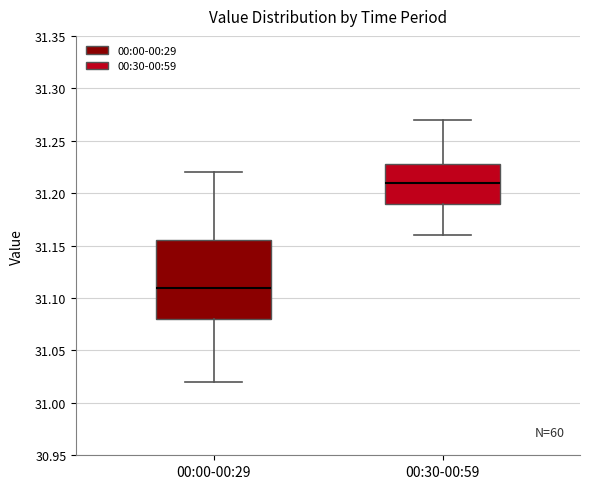

Comparing the boxes themselves (not the whiskers), which one is the tallest?

00:00-00:29